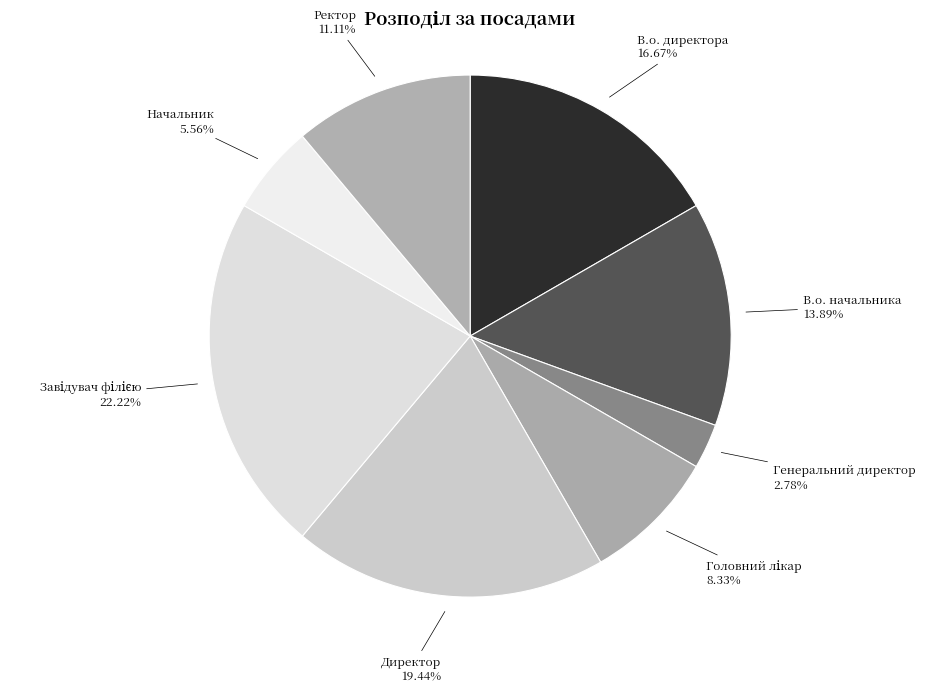

Approximately how many times larger is the value at В.о. начальника compared to Генеральний директор?

5.0